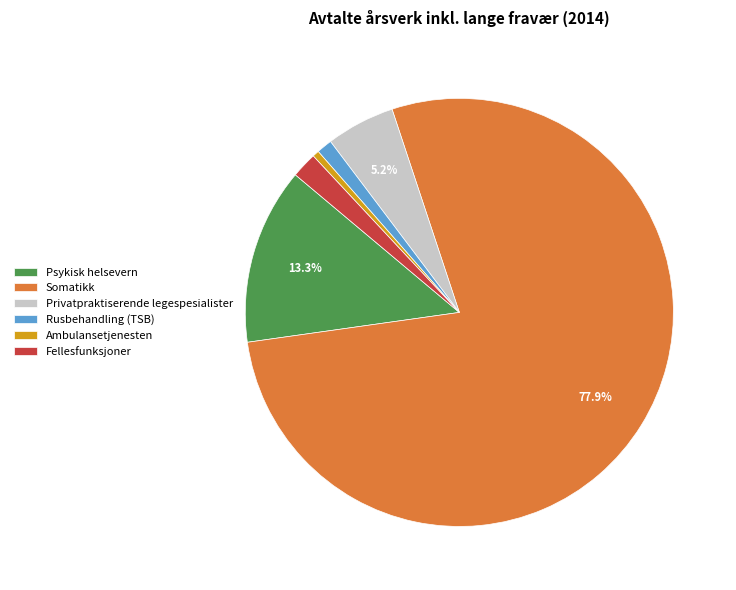

Between Psykisk helsevern and Rusbehandling (TSB), which is larger?

Psykisk helsevern